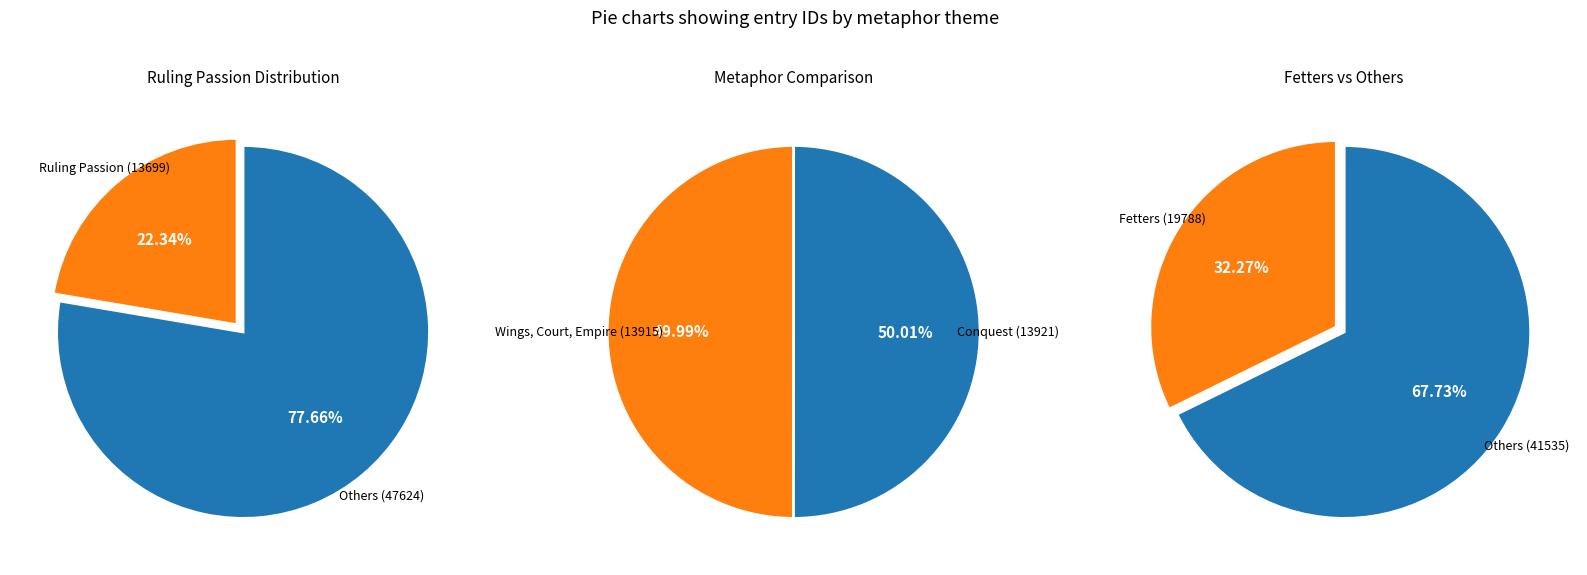

Between Conquest and Fetters, which is larger?

Fetters